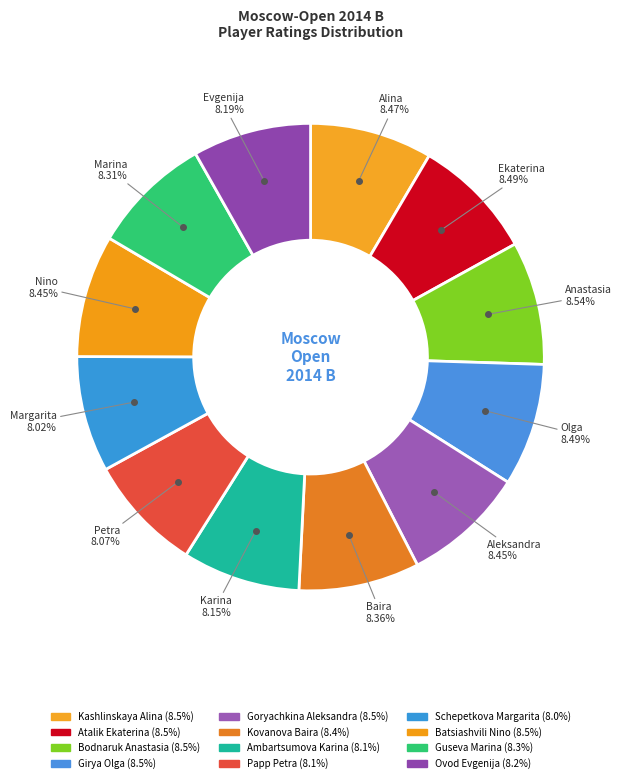

What portion of the pie excludes Kovanova Baira?

91.6%